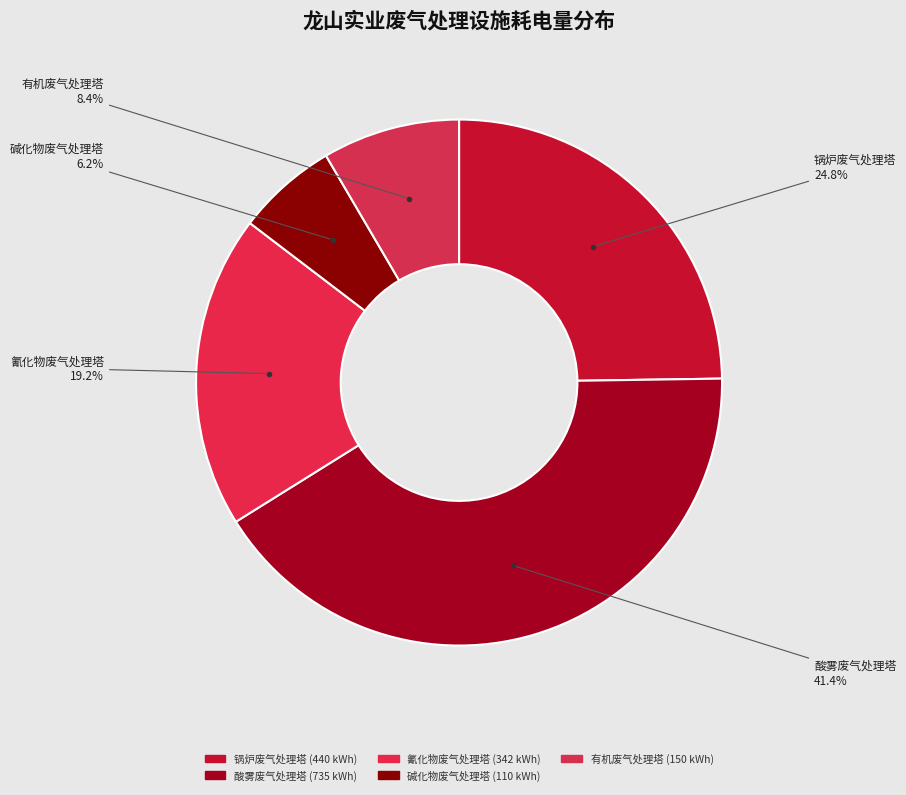

How many slices are in this pie chart?

5